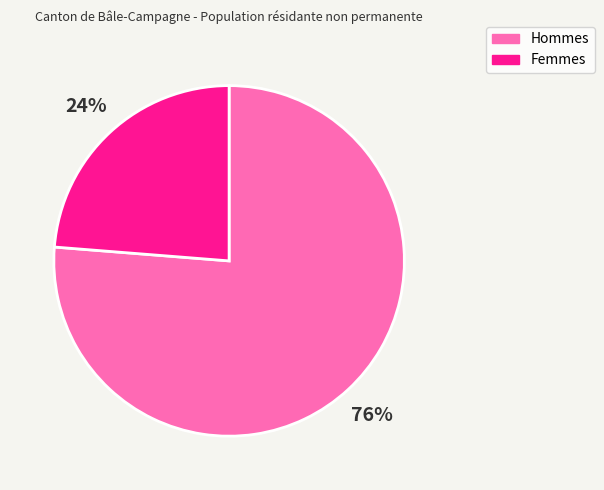

True or false: Hommes accounts for 63% of the total.

False